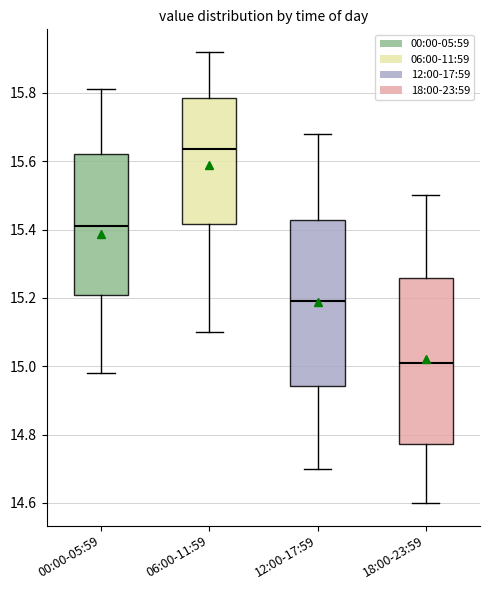

Reading left to right, read every box against the y-axis: the position of its median line, the range the box covers, and the ends of its whiskers. The values are not printed on the chart, so give them approximately, as read against the axis.

00:00-05:59: median 15.42, box 15.20 to 15.62, whiskers 14.98 to 15.82
06:00-11:59: median 15.64, box 15.42 to 15.78, whiskers 15.10 to 15.92
12:00-17:59: median 15.20, box 14.94 to 15.42, whiskers 14.70 to 15.68
18:00-23:59: median 15.02, box 14.78 to 15.26, whiskers 14.60 to 15.50